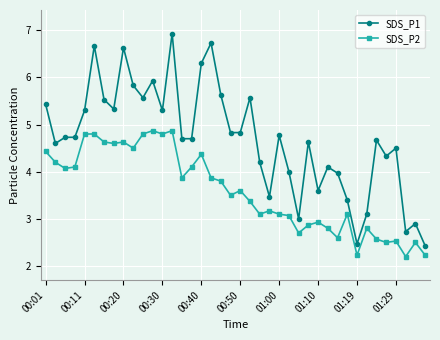

Reading left to right, transcribe all the data shown in this chart.

SDS_P1: 5.4	4.6	4.7	4.7	5.3	6.7	5.5	5.3	6.6	5.8	5.6	5.9	5.3	6.9	4.7	4.7	6.3	6.7	5.6	4.8	4.8	5.6	4.2	3.5	4.8	4.0	3.0	4.6	3.6	4.1	4.0	3.4	2.5	3.1	4.7	4.3	4.5	2.7	2.9	2.4
SDS_P2: 4.4	4.2	4.1	4.1	4.8	4.8	4.6	4.6	4.6	4.5	4.8	4.9	4.8	4.9	3.9	4.1	4.4	3.9	3.8	3.5	3.6	3.4	3.1	3.2	3.1	3.1	2.7	2.9	2.9	2.8	2.6	3.1	2.2	2.8	2.6	2.5	2.5	2.2	2.5	2.2